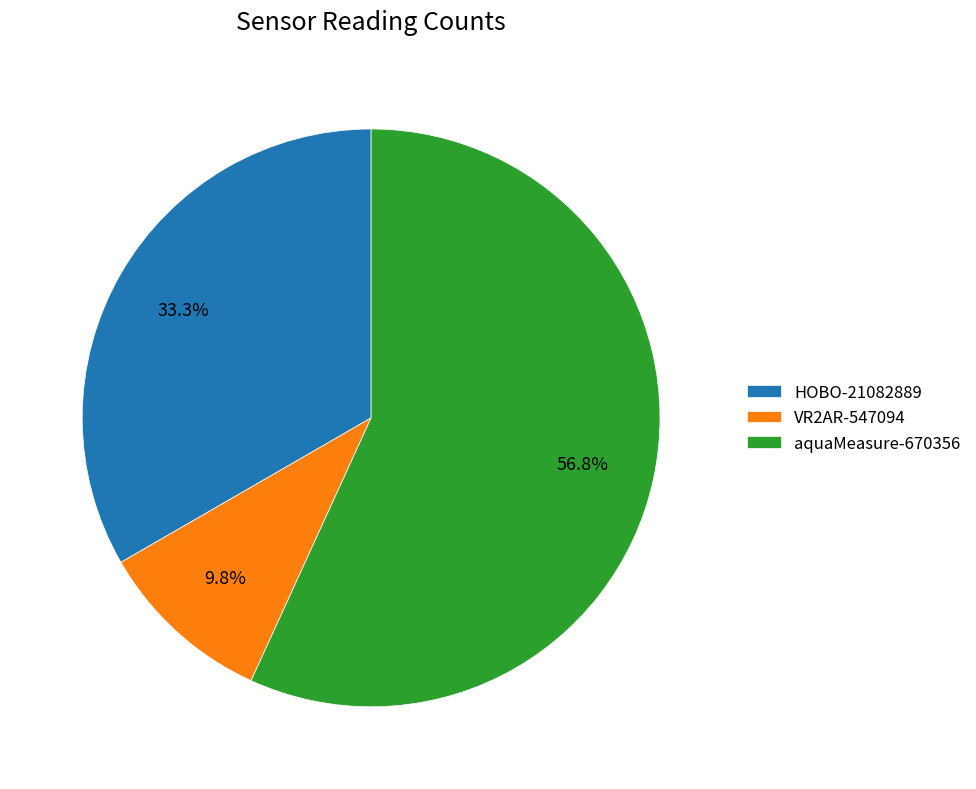

Between VR2AR-547094 and aquaMeasure-670356, which is larger?

aquaMeasure-670356